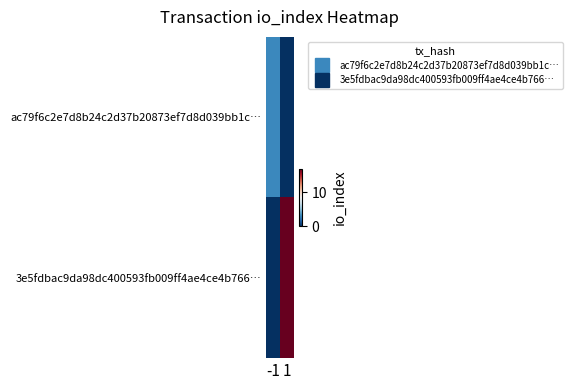

Which series changed the most between -1 and 1?

3e5fdbac9da98dc400593fb009ff4ae4ce4b766…